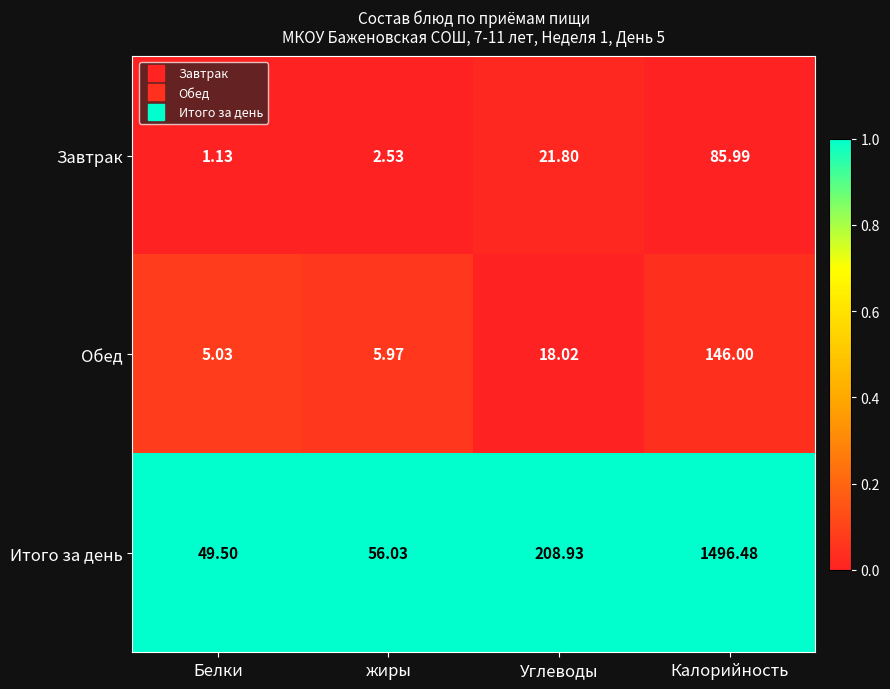

Which series has the largest total across all categories?

Итого за день